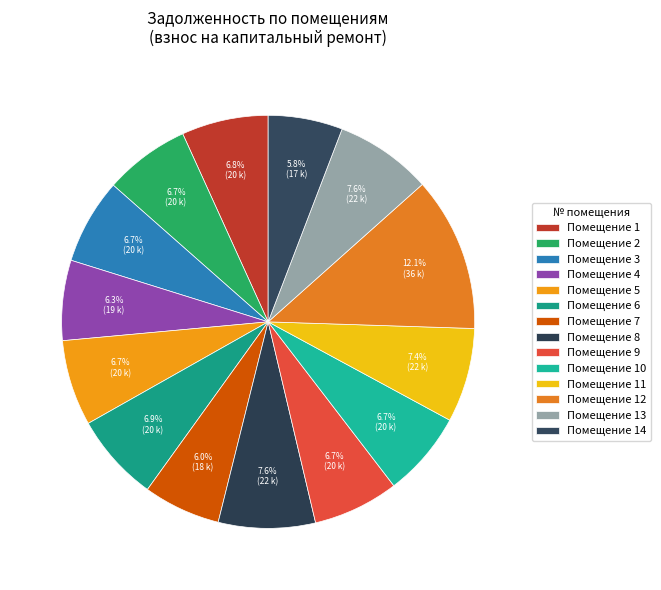

Which slice is the smallest?

14